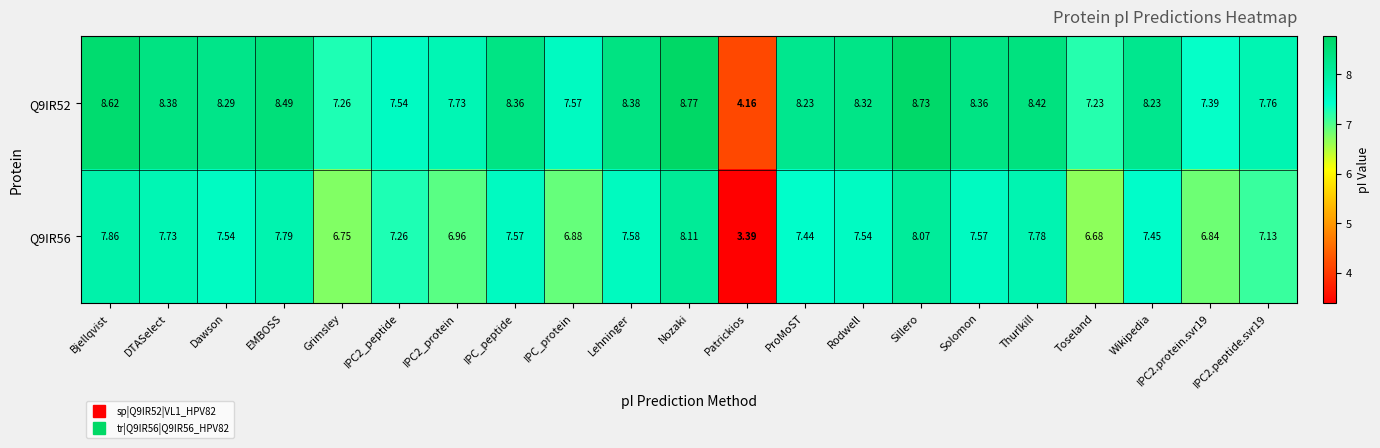

At which category is the sum across all series the highest?

Nozaki